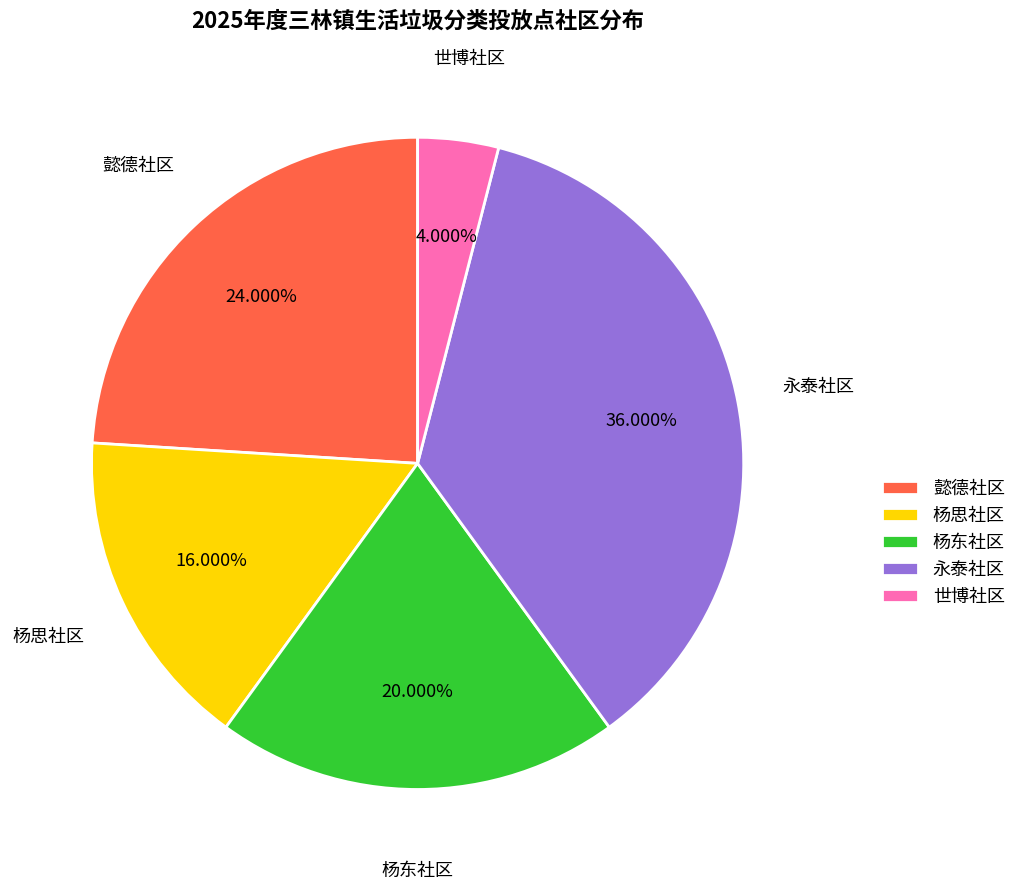

Rank the categories by value from lowest to highest.

世博社区, 杨思社区, 杨东社区, 懿德社区, 永泰社区